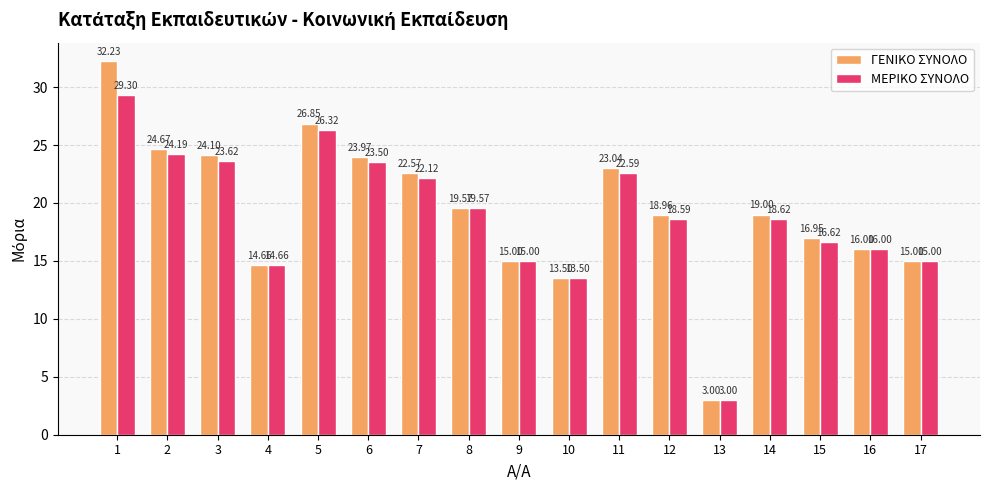

What is the total value across all series at 10?

27.0